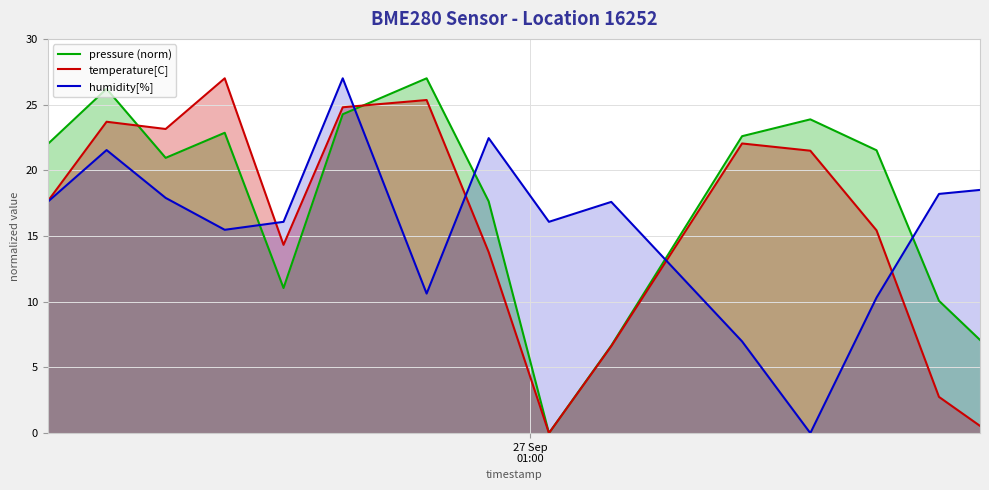

Does the chart display data point markers on the line(s)?

No